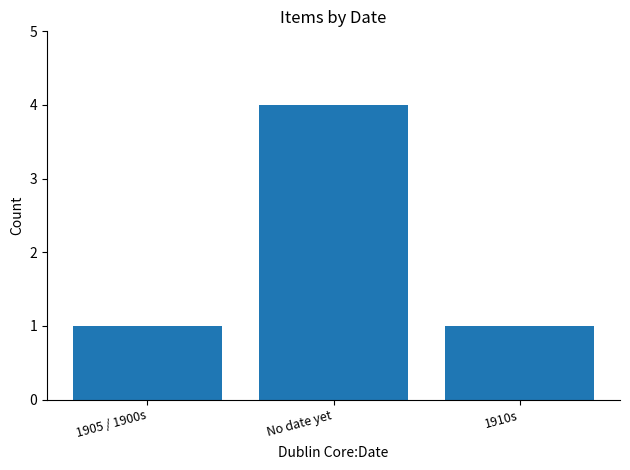

Which label corresponds to the largest value in the chart?

No date yet